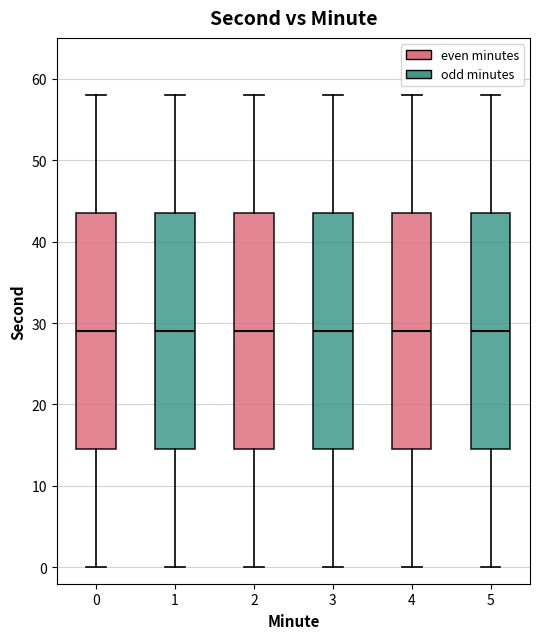

Reading left to right, read every box against the y-axis: the position of its median line, the range the box covers, and the ends of its whiskers. The values are not printed on the chart, so give them approximately, as read against the axis.

0: median 29, box 15 to 44, whiskers 0 to 58
1: median 29, box 15 to 44, whiskers 0 to 58
2: median 29, box 15 to 44, whiskers 0 to 58
3: median 29, box 15 to 44, whiskers 0 to 58
4: median 29, box 15 to 44, whiskers 0 to 58
5: median 29, box 15 to 44, whiskers 0 to 58